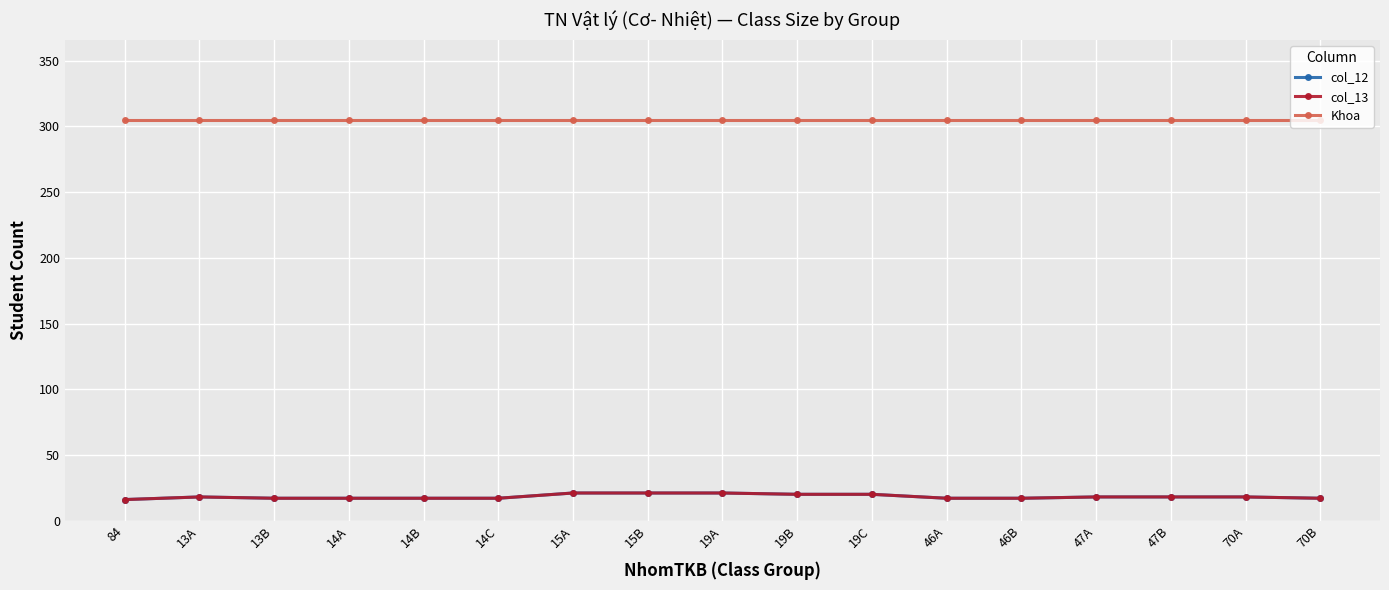

Is this an area chart (filled region under the line)?

No